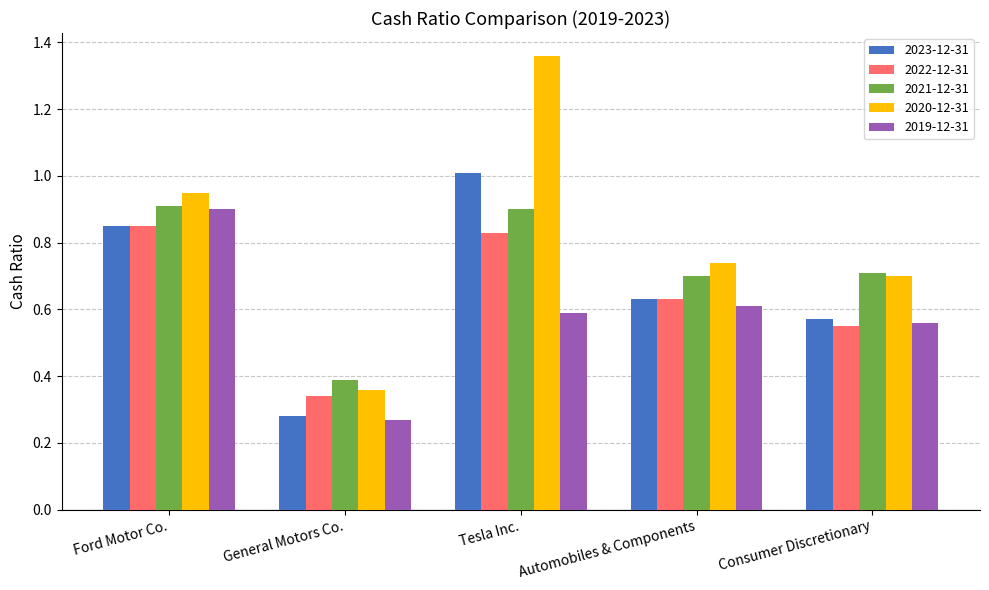

How many bars are there in each group?

5